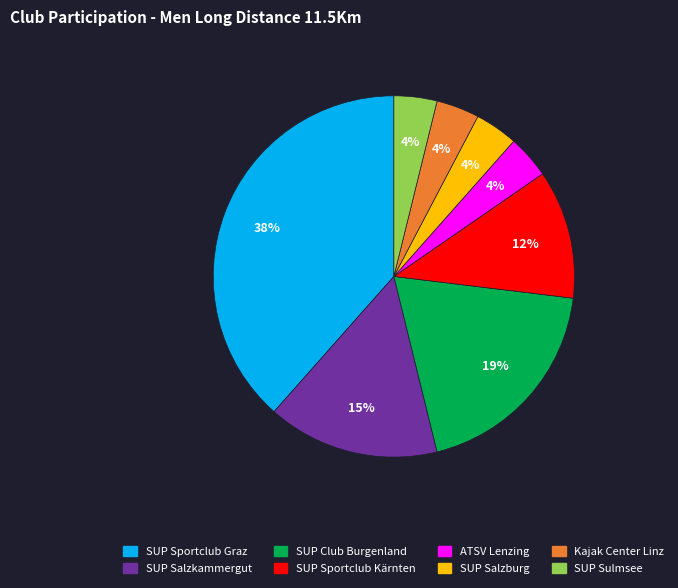

What is the ratio of the value at SUP Salzkammergut to the value at SUP Club Burgenland?

0.8